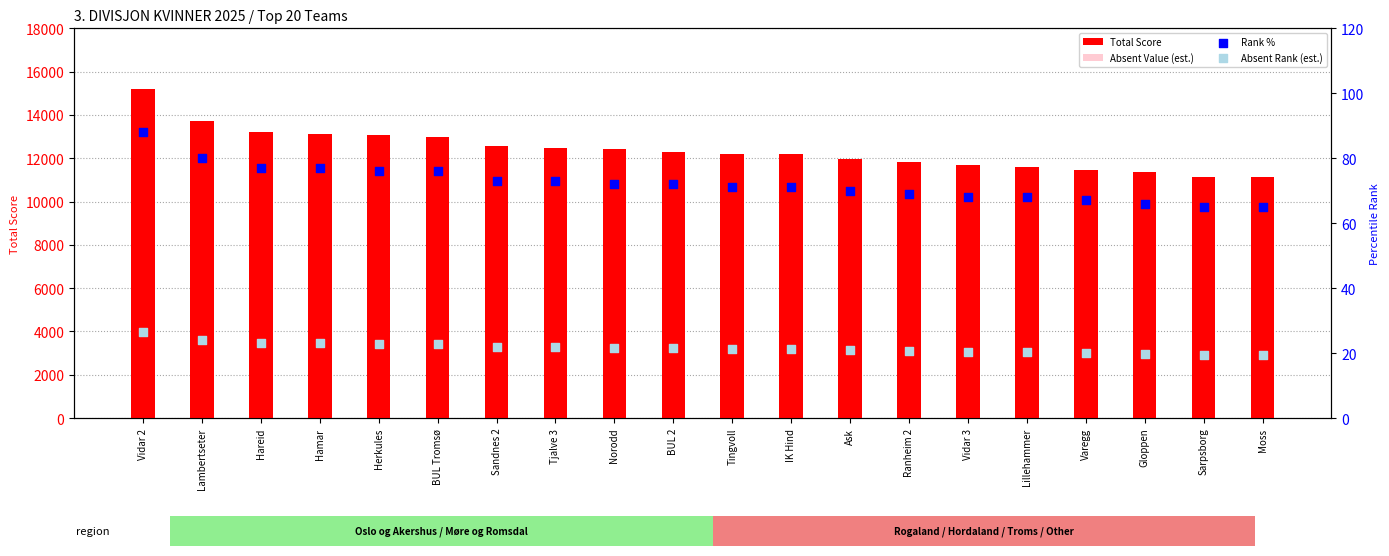

At which category is the sum across all series the highest?

Vidar 2